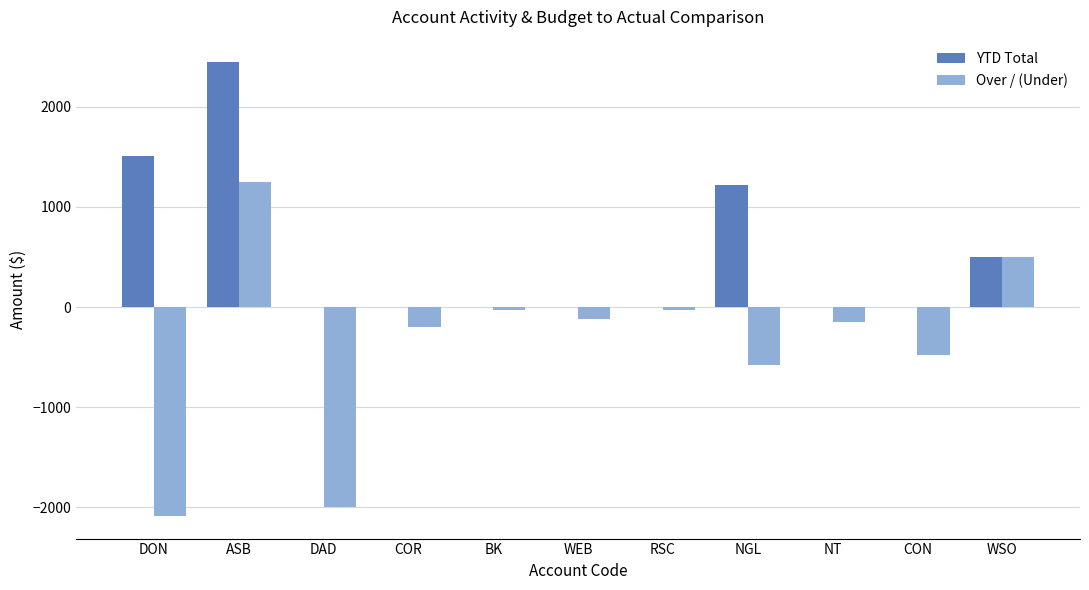

At which category is the sum across all series the highest?

ASB